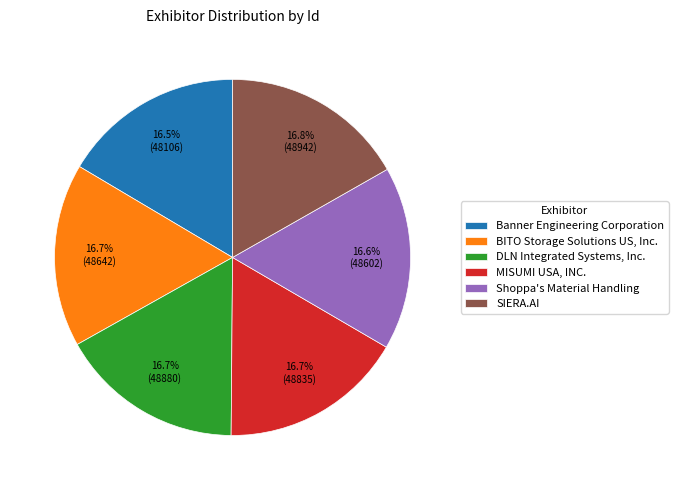

Approximately how many times larger is the value at MISUMI USA, INC. compared to DLN Integrated Systems, Inc.?

1.0